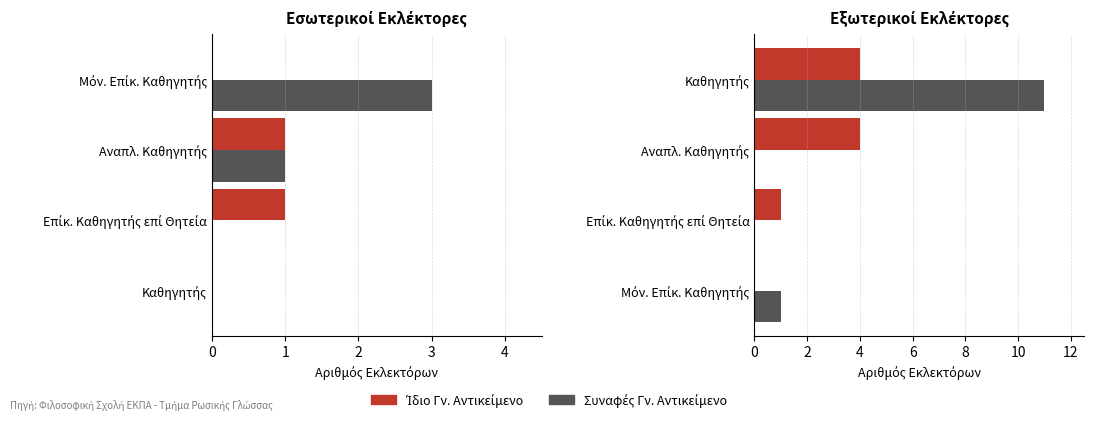

Are the bars grouped side by side (vs. stacked)?

Yes